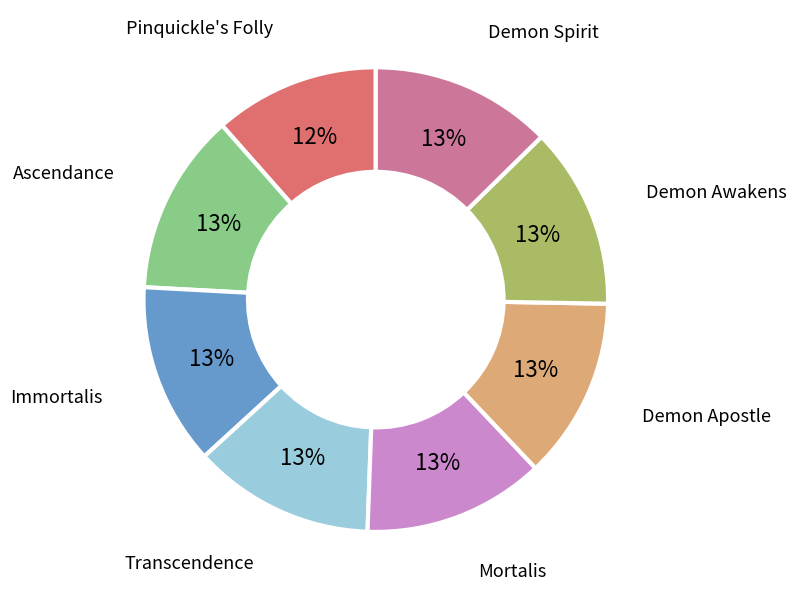

Does any single category account for the majority?

No